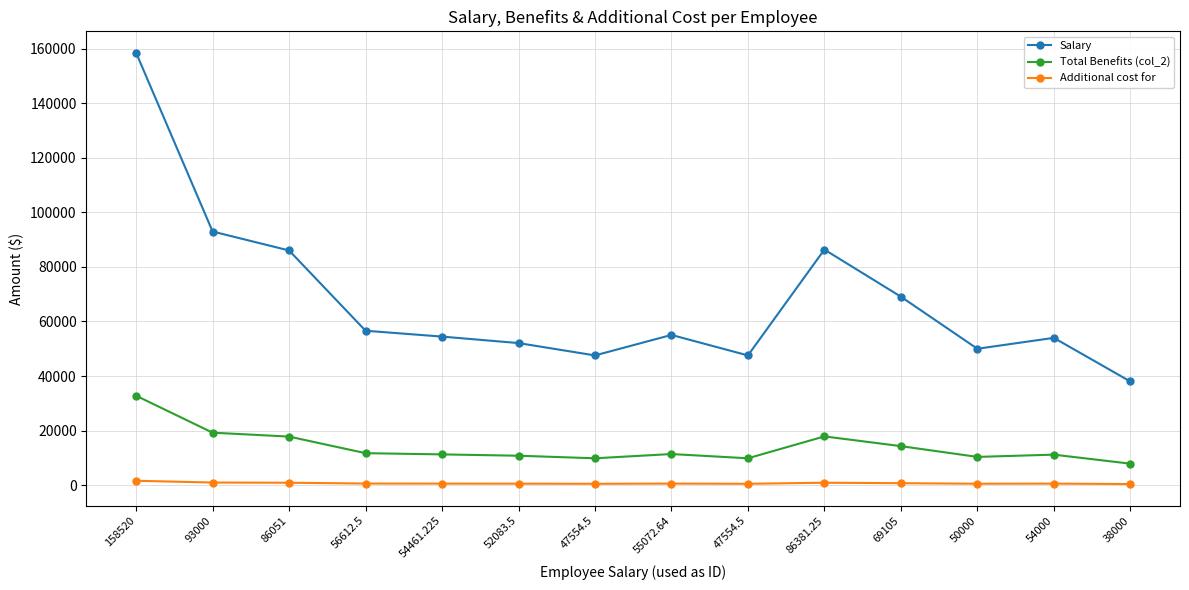

True or false: Additional cost for and Total Benefits (col_2) intersect in this chart.

False